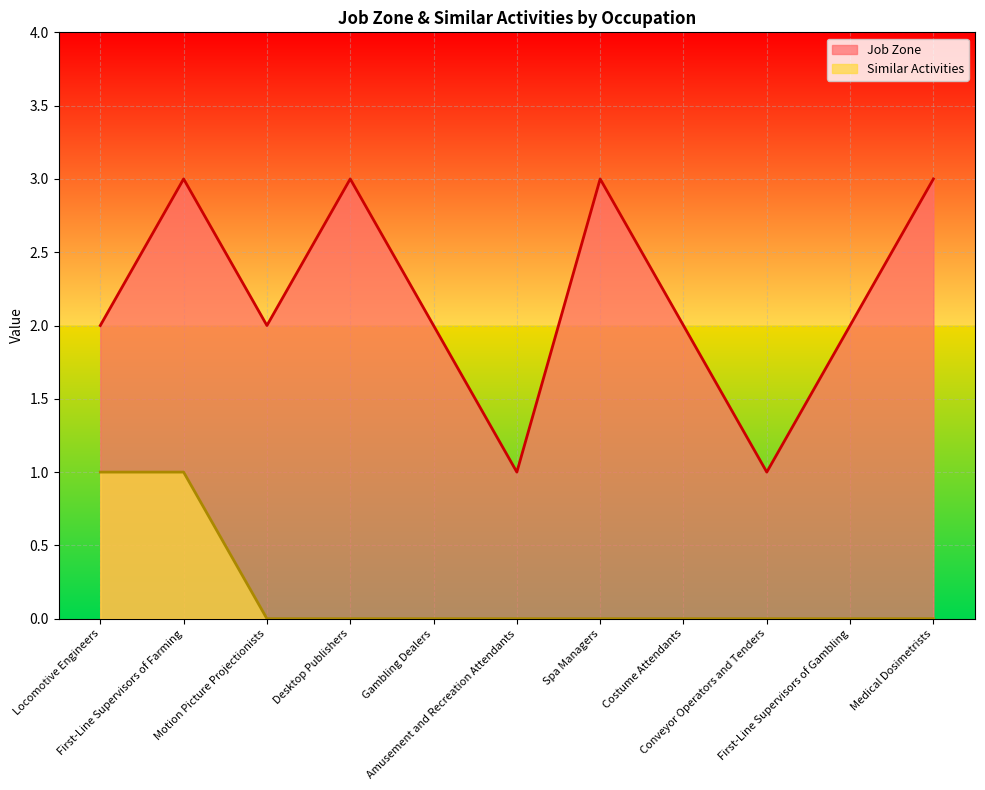

Is it true that Similar Activities equals -1 at Desktop Publishers?

False